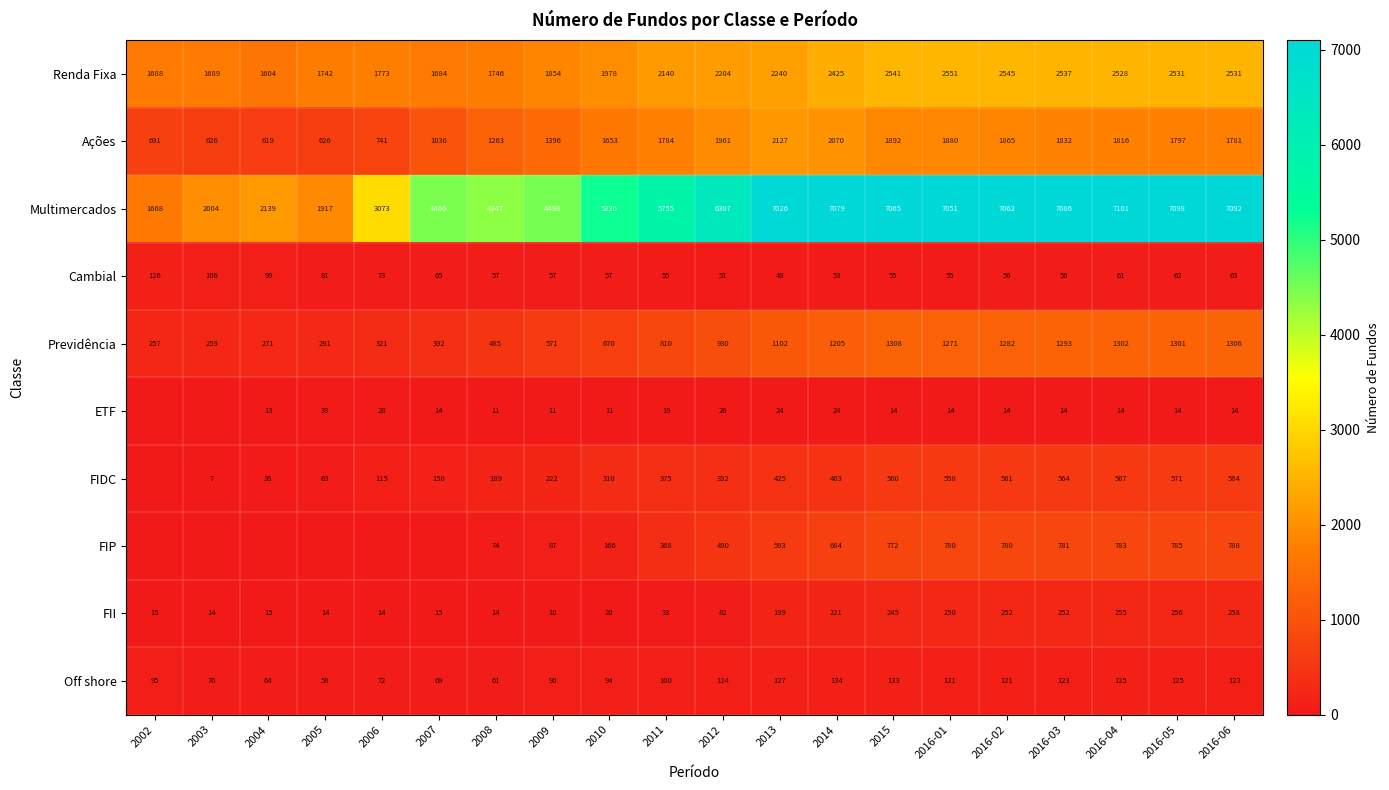

Which has a higher value, 2016-02 or 2010?

2016-02